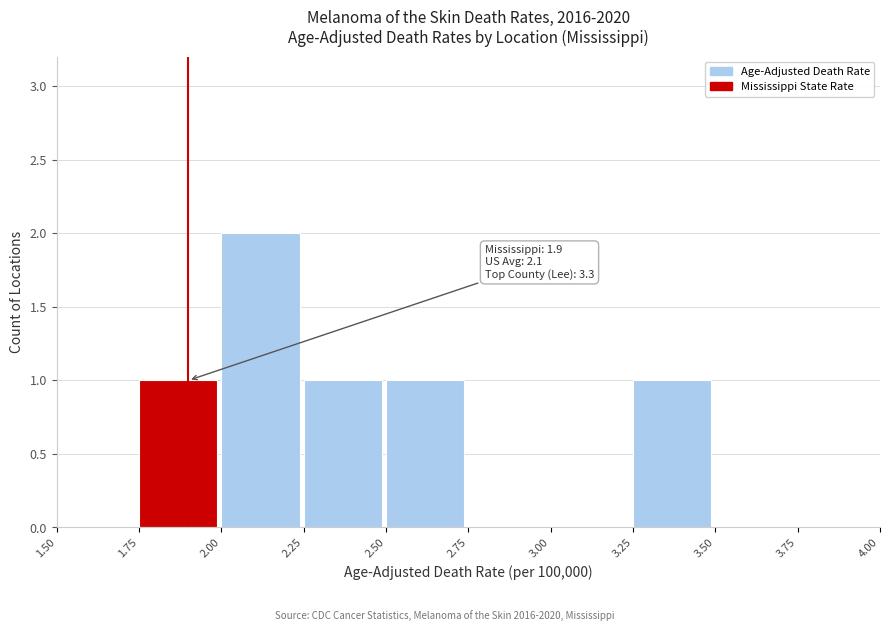

Which range on the x-axis has the tallest bar?

2.00 to 2.25